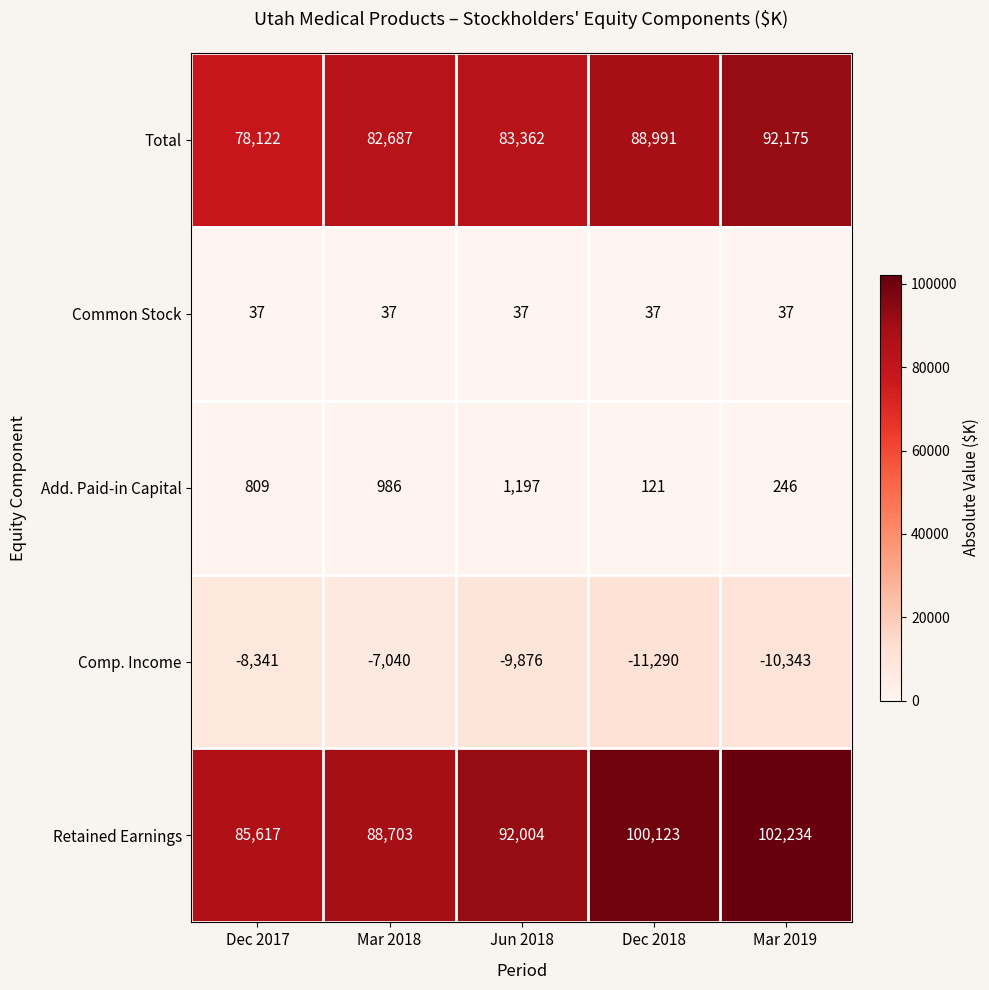

What is the smallest value displayed?

-11290